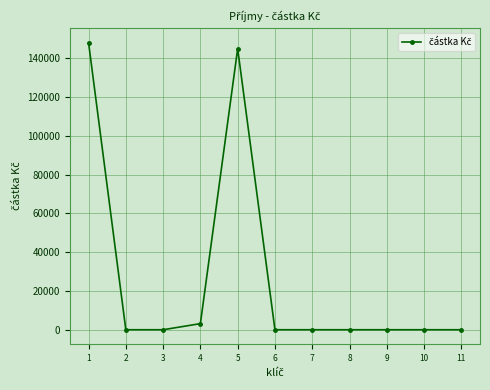

What is the greatest value displayed?

148150